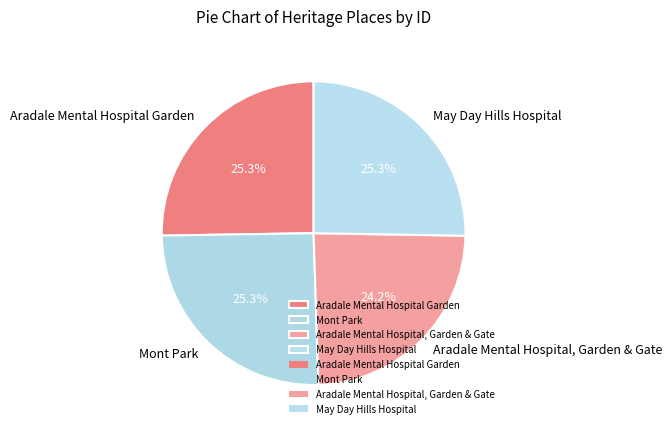

True or false: May Day Hills Hospital accounts for 25% of the total.

True